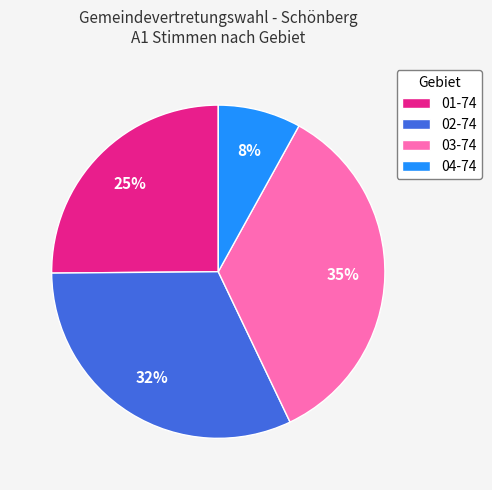

Is the sum of 01-74 and 04-74 greater than half?

No